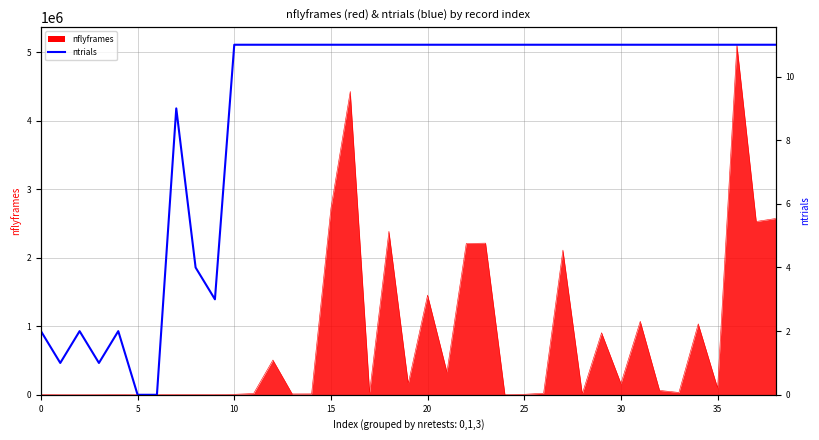

Count the values in the range 9 to 11.

30